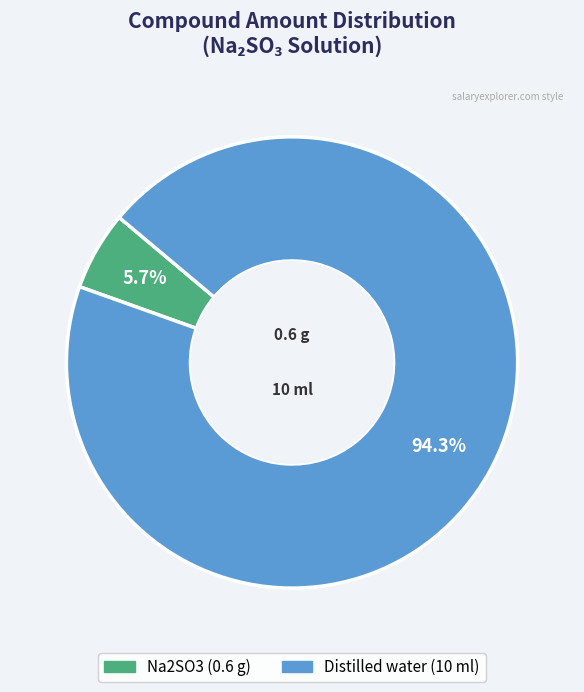

To the nearest percent, what percentage of the pie is Na2SO3?

6%